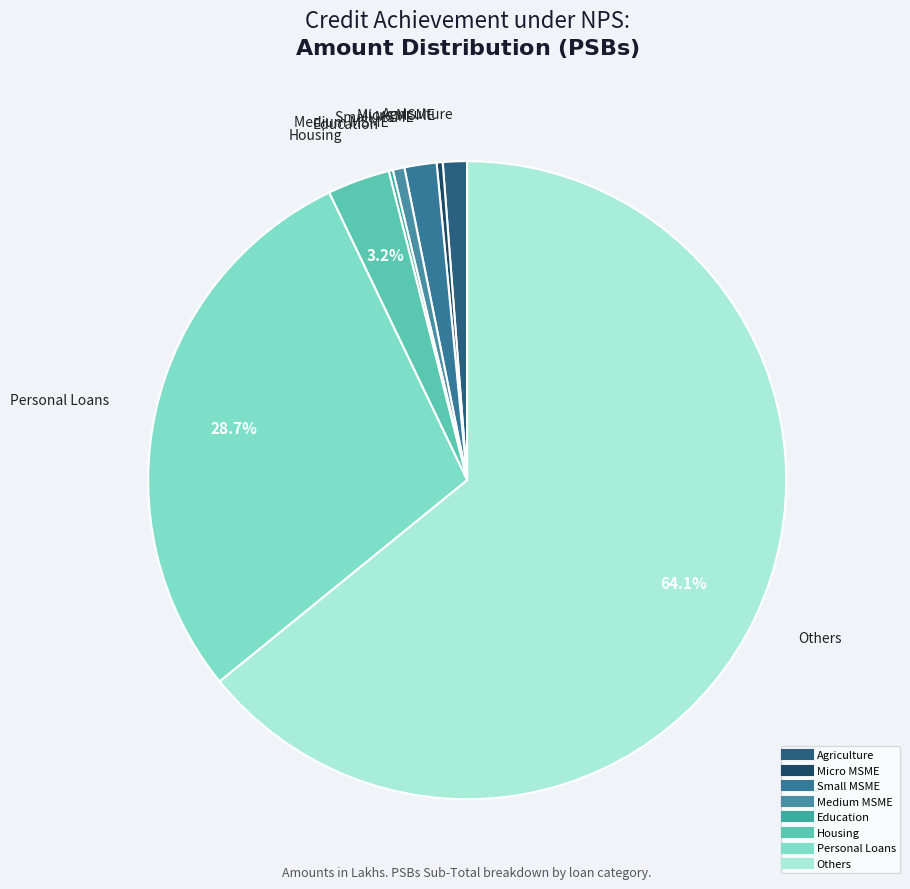

Which has a higher value, Personal Loans or Others?

Others